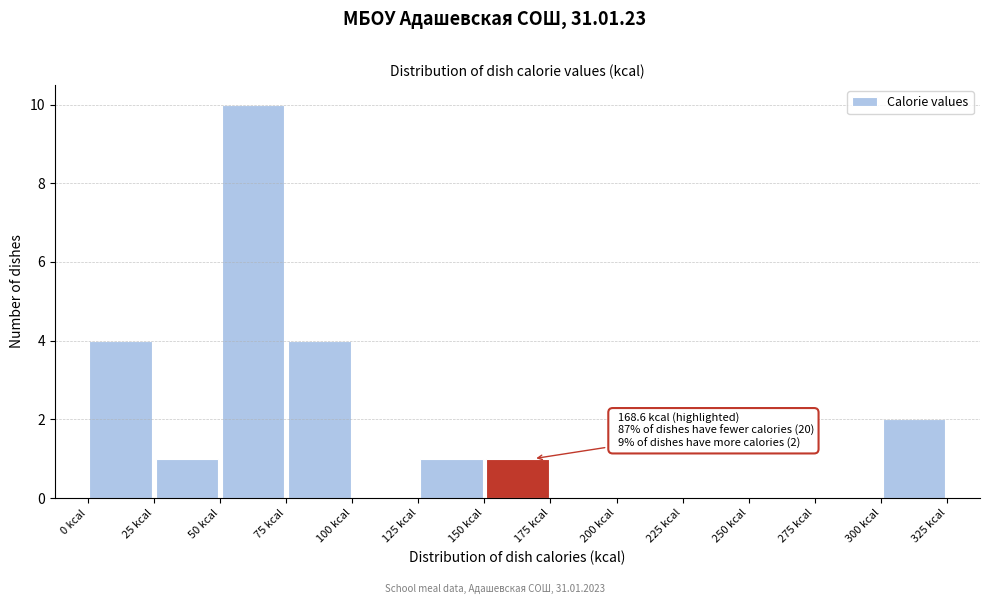

Which range on the x-axis has the tallest bar?

50 to 75